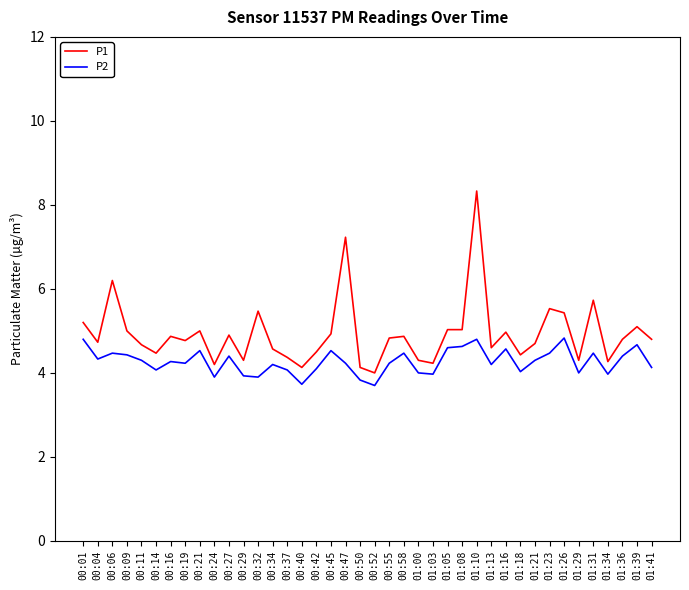

What are all the series names shown in the legend?

P1, P2